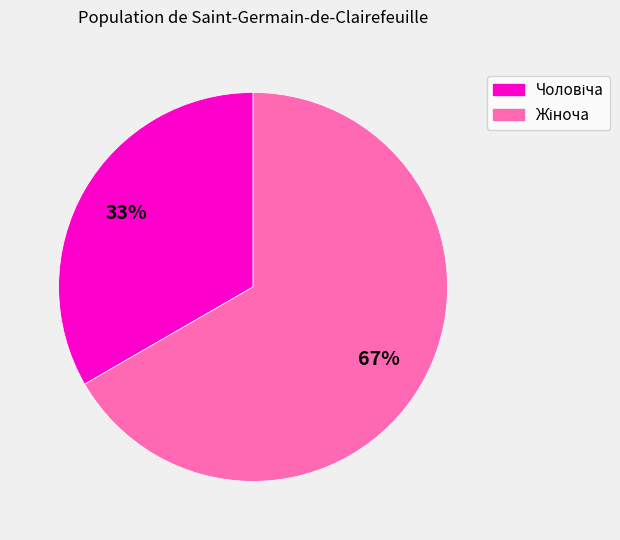

Is there a majority slice in this chart?

Yes